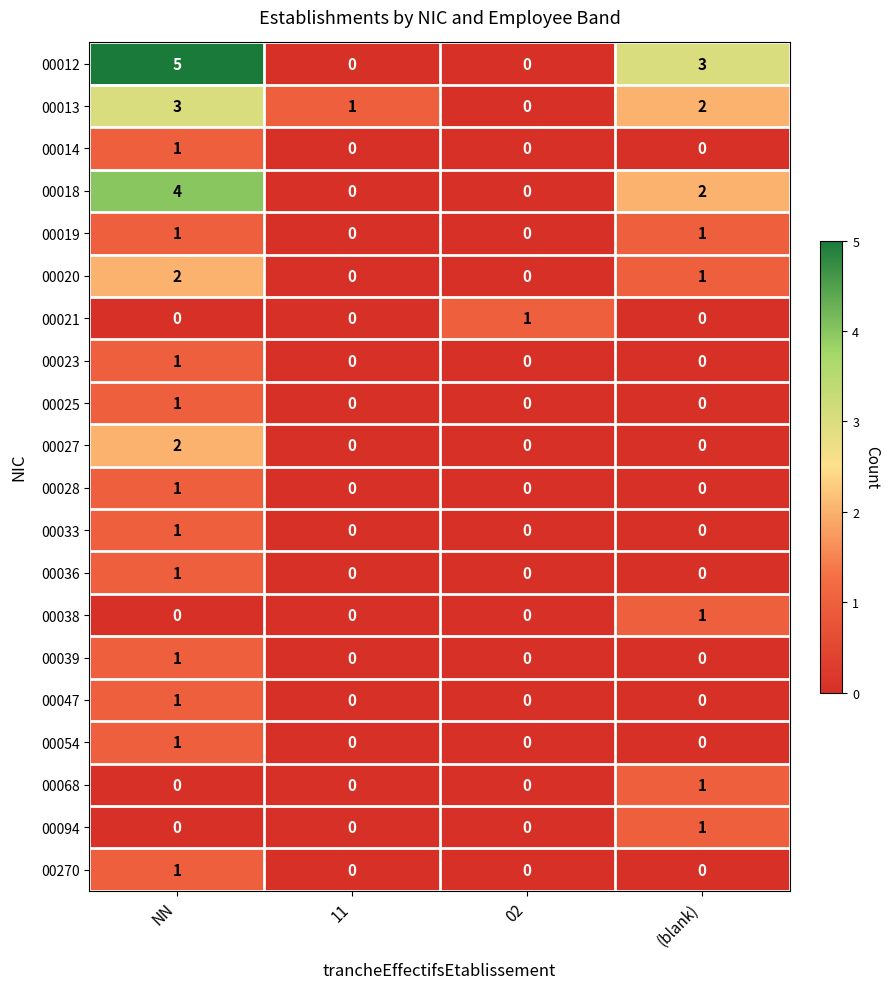

The 00028 series shows 0 at (blank). True or false?

True